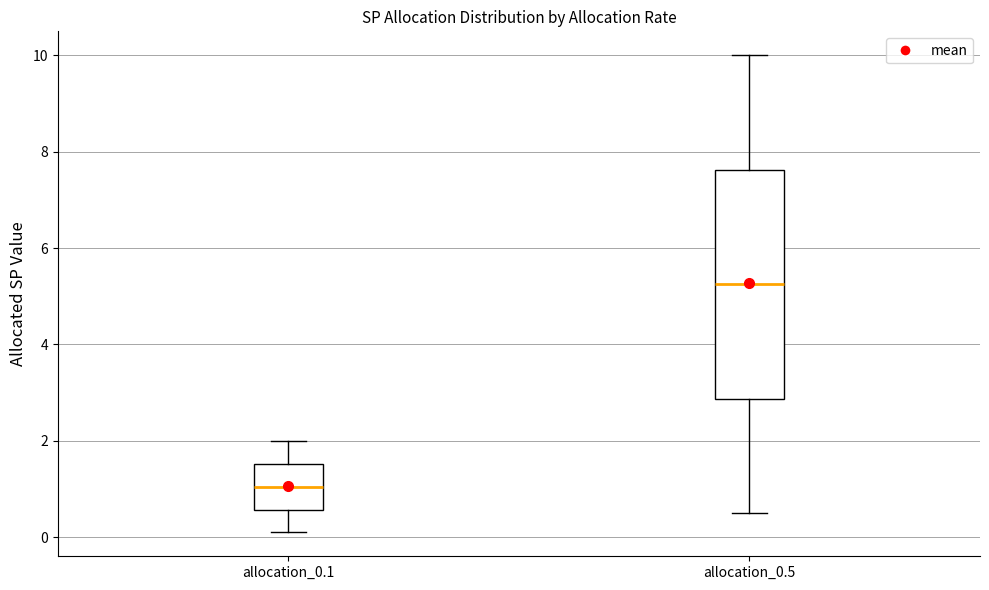

Which box's median line is the highest?

allocation_0.5